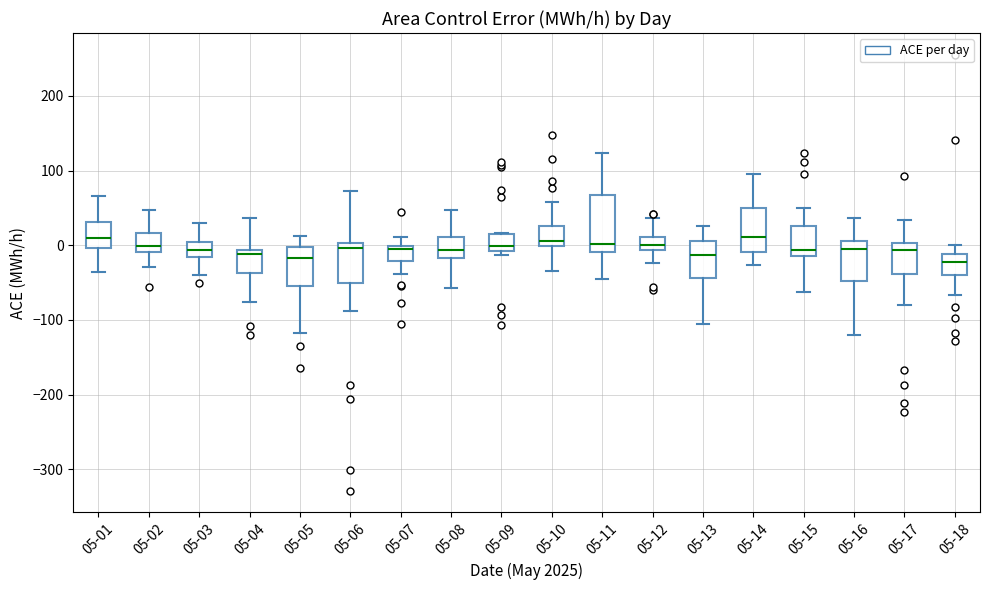

Where does the median line of the box for 05-11 sit on the y-axis? The values are not printed on the chart, so give them approximately, as read against the axis.

0